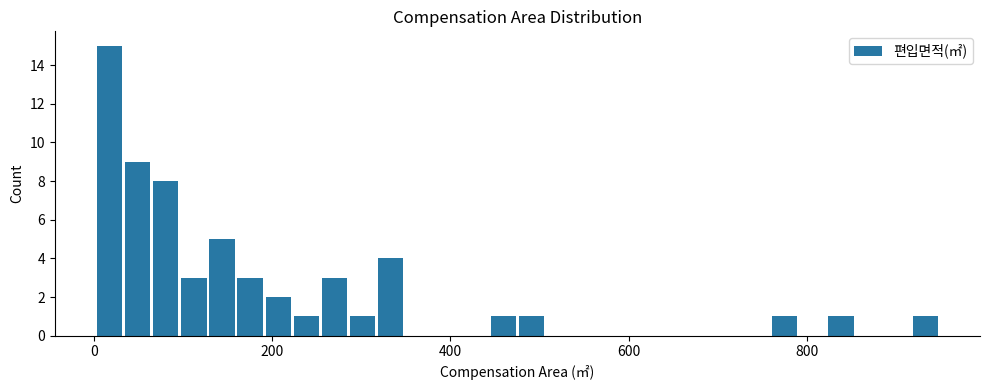

Around what value on the x-axis is the tallest bar? Give the approximate position of its centre, as read against the axis.

20